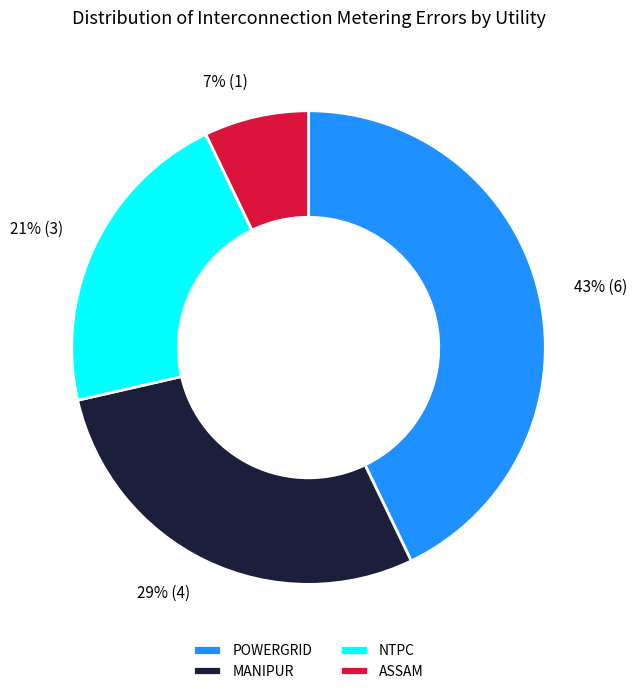

Combined, do POWERGRID and MANIPUR account for over 50%?

Yes